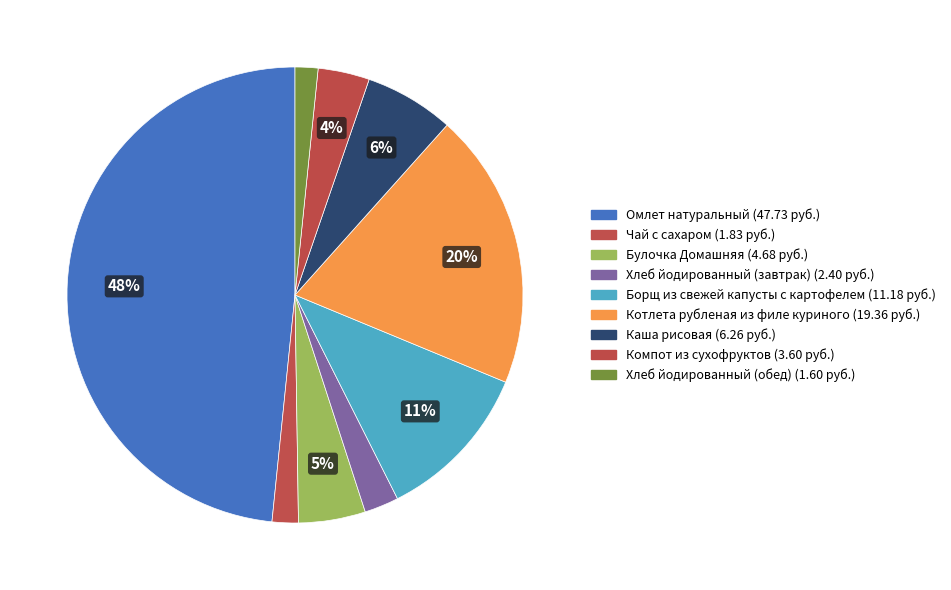

Is it true that Булочка Домашняя is 5% of the pie?

True